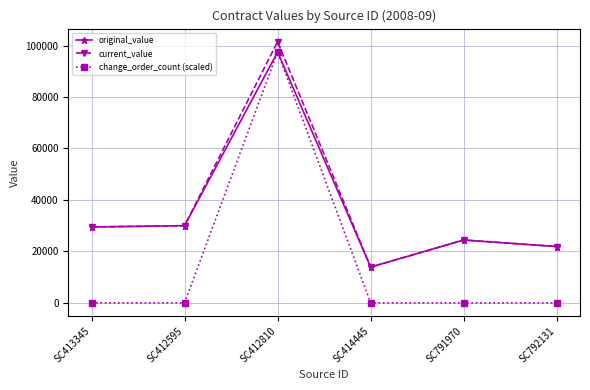

Is it true that current_value equals 11510 at SC791970?

False